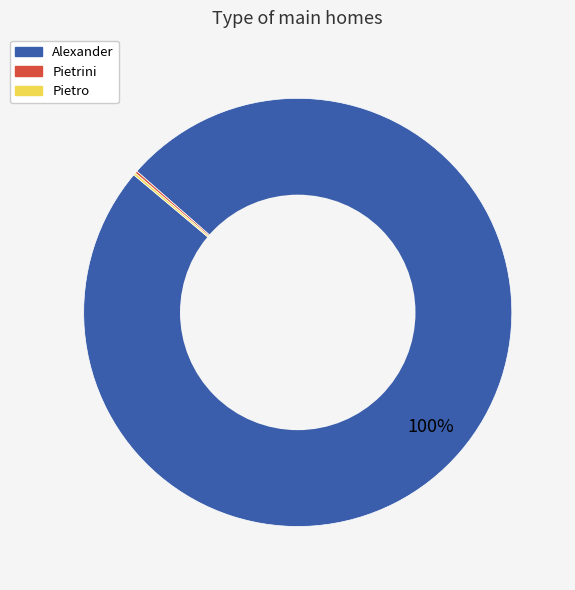

Which slice is the largest?

Alexander